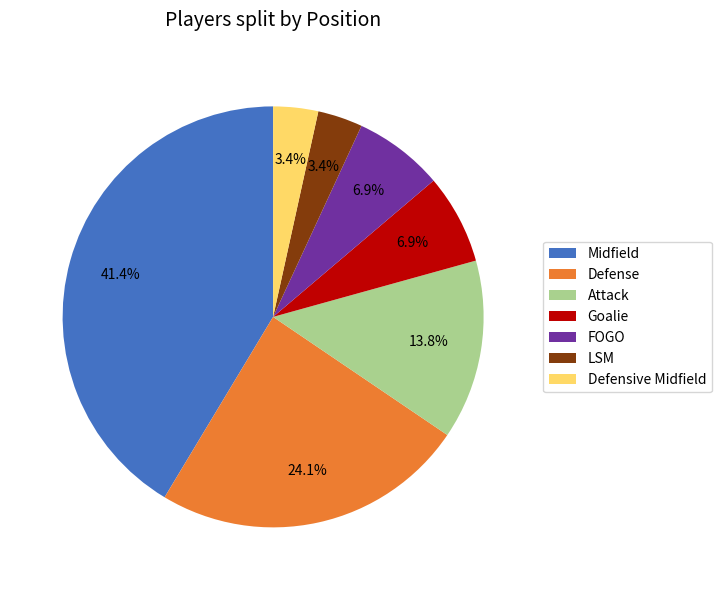

How much of the chart is everything except Goalie?

93.1%